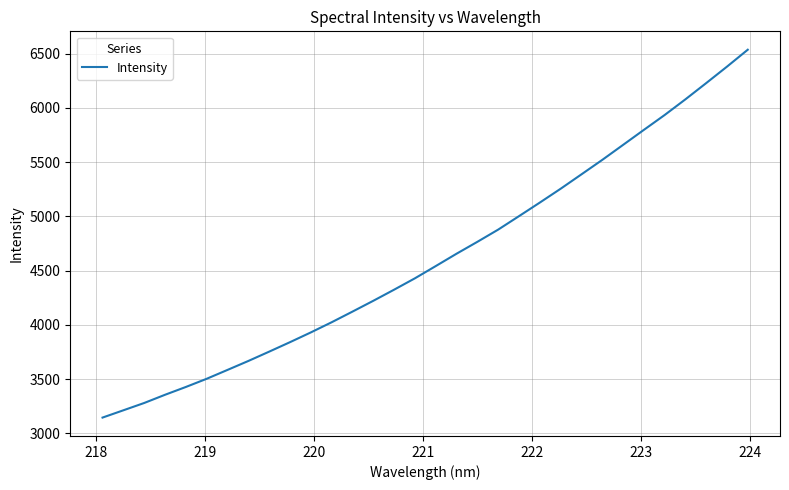

What is the difference between the maximum and minimum values?

3390.3